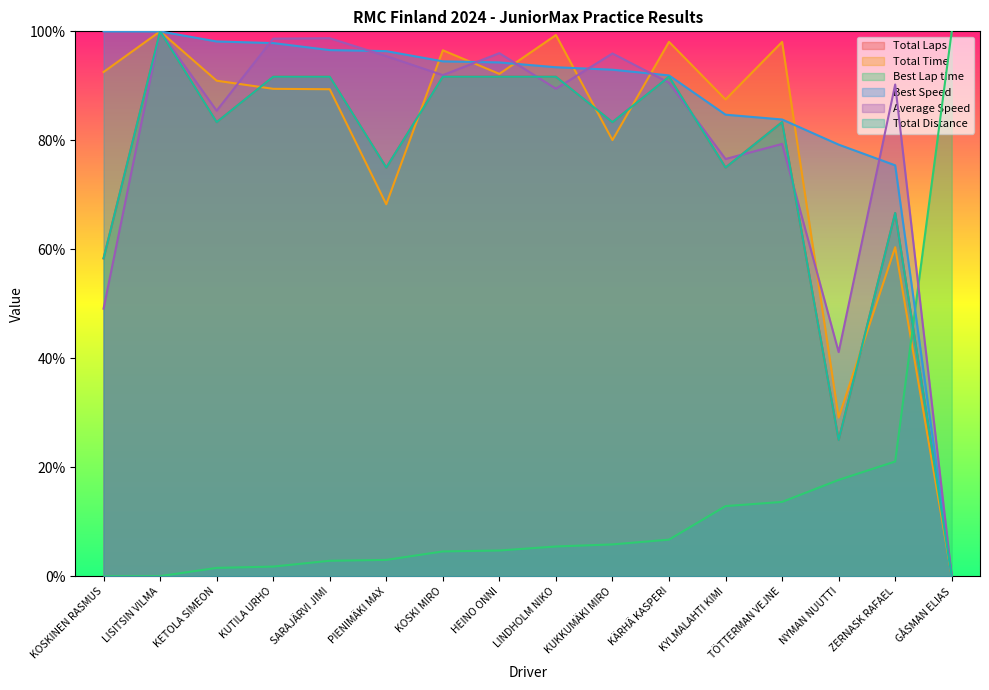

What is the label of the 13th point from the left?

TÖTTERMAN VEJNE